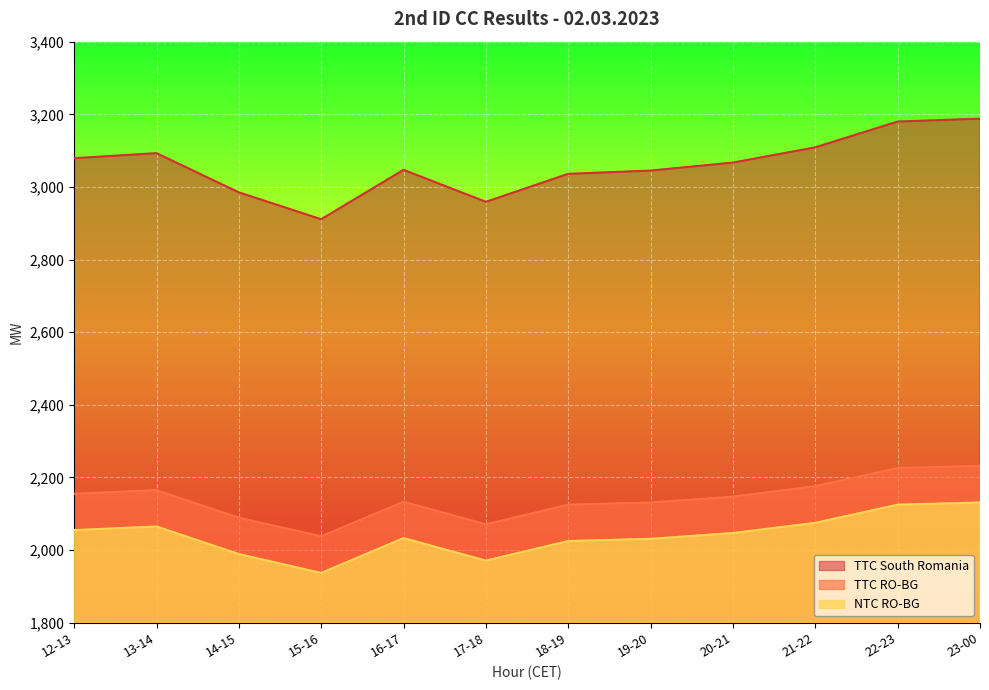

What is the average value of the TTC RO-BG series?

2141